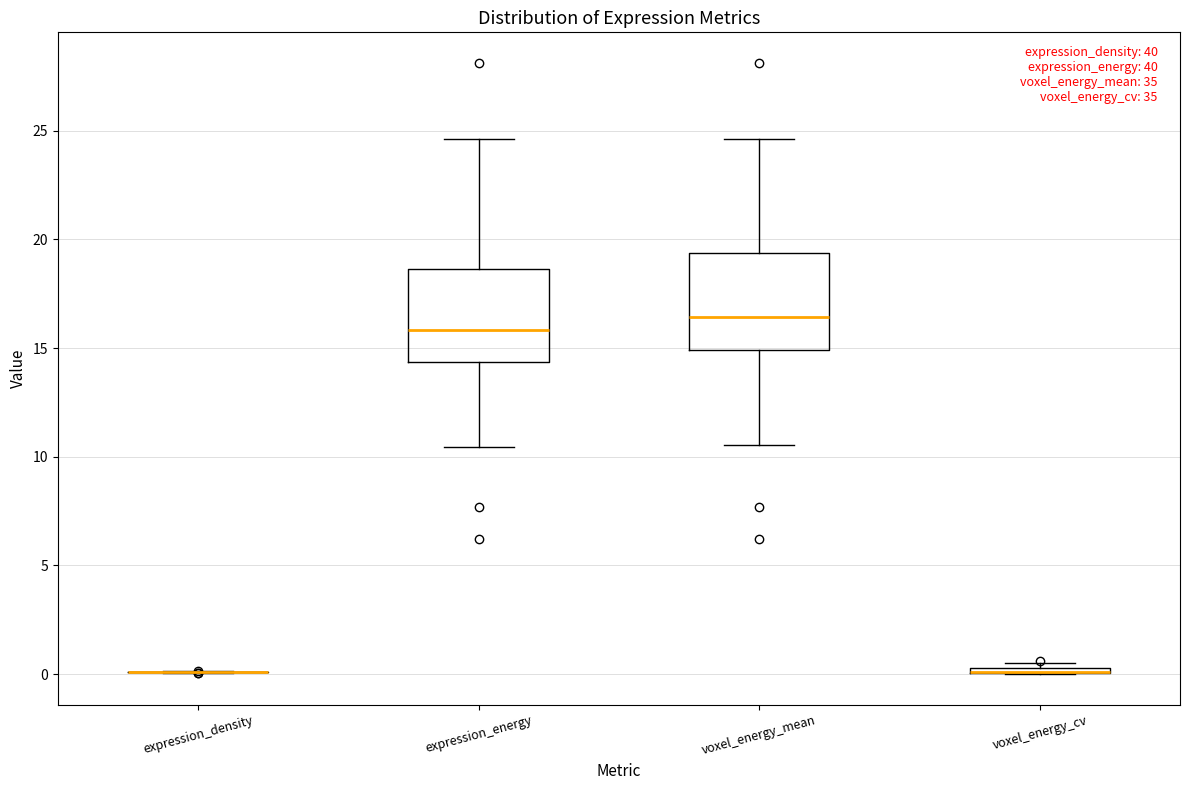

Where is the lower edge of the box for expression_energy on the y-axis? The values are not printed on the chart, so give them approximately, as read against the axis.

14.5